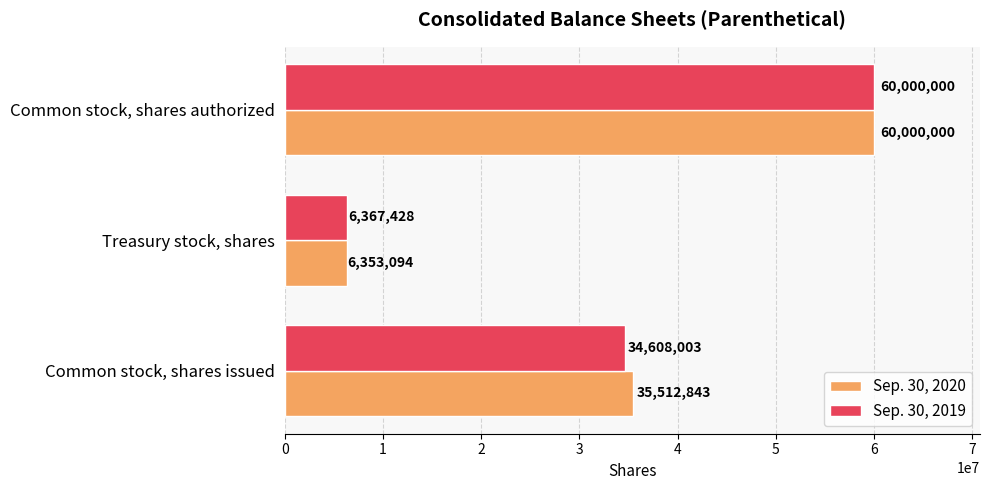

Which series has the widest spread of values?

Sep. 30, 2020